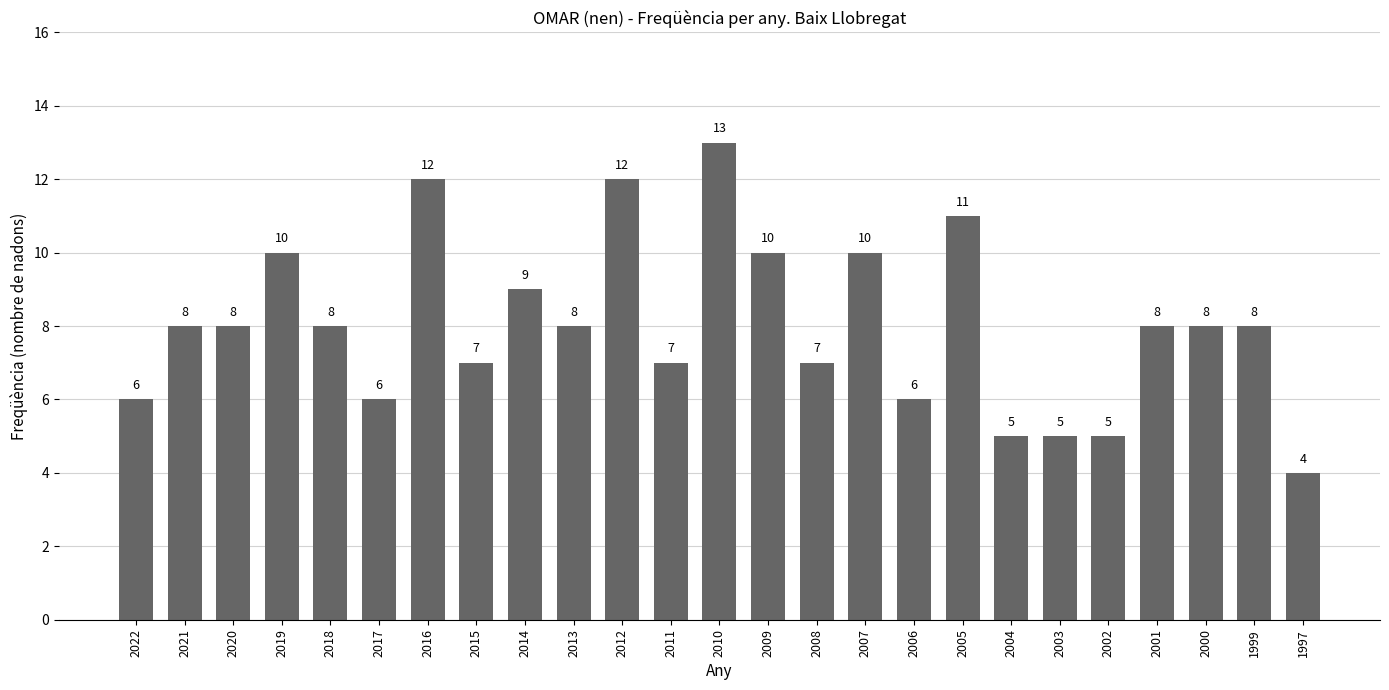

Read the value at 2014.

9